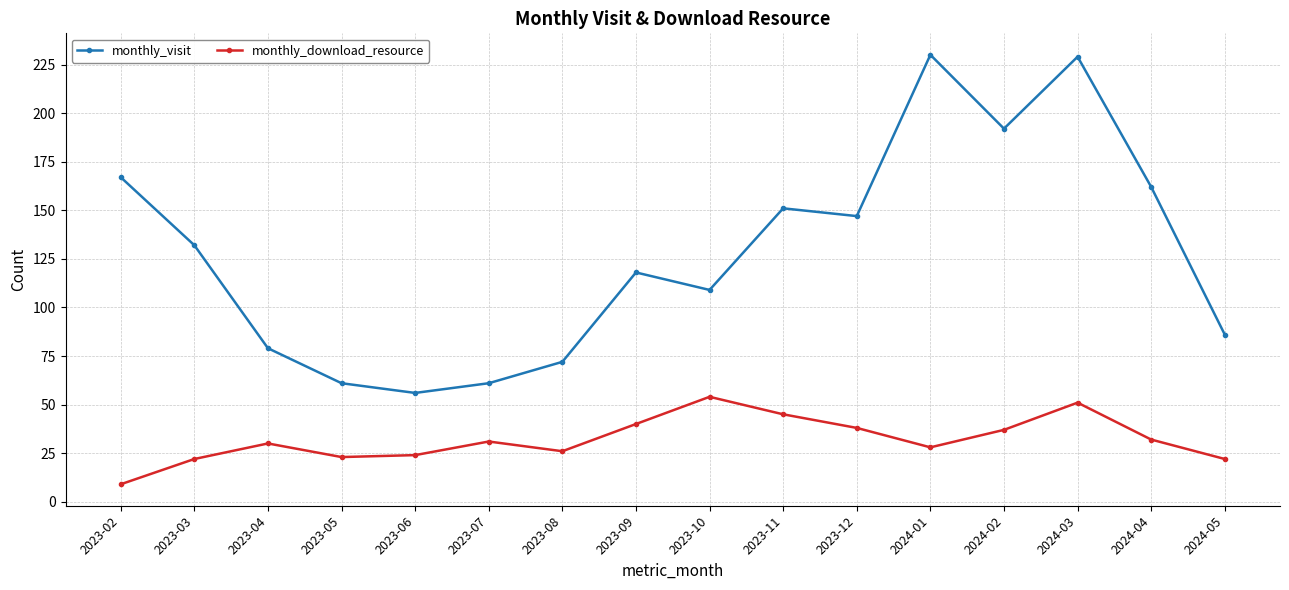

Which series has the widest spread of values?

monthly_visit